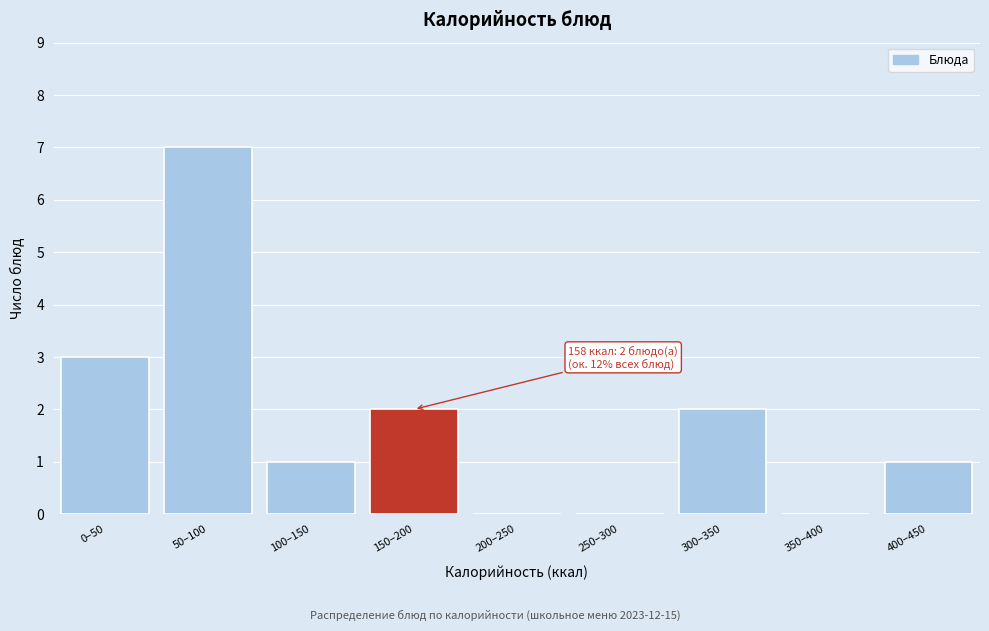

Reading left to right, what are all the values shown in this chart?

0–50=3	50–100=7	100–150=1	150–200=2	200–250=0	250–300=0	300–350=2	350–400=0	400–450=1